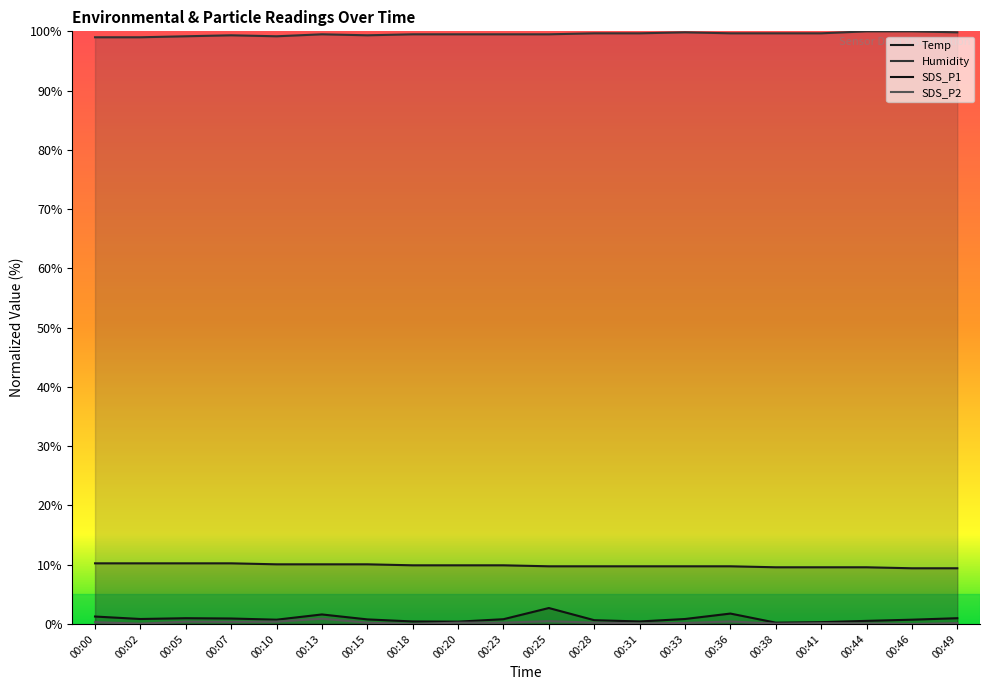

Count the number of data series in this chart.

4